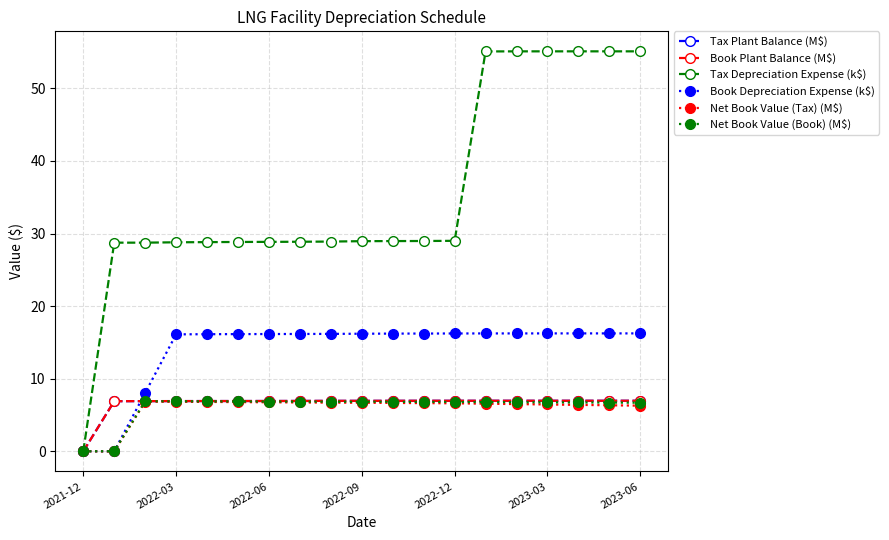

Does the chart display data point markers on the line(s)?

Yes